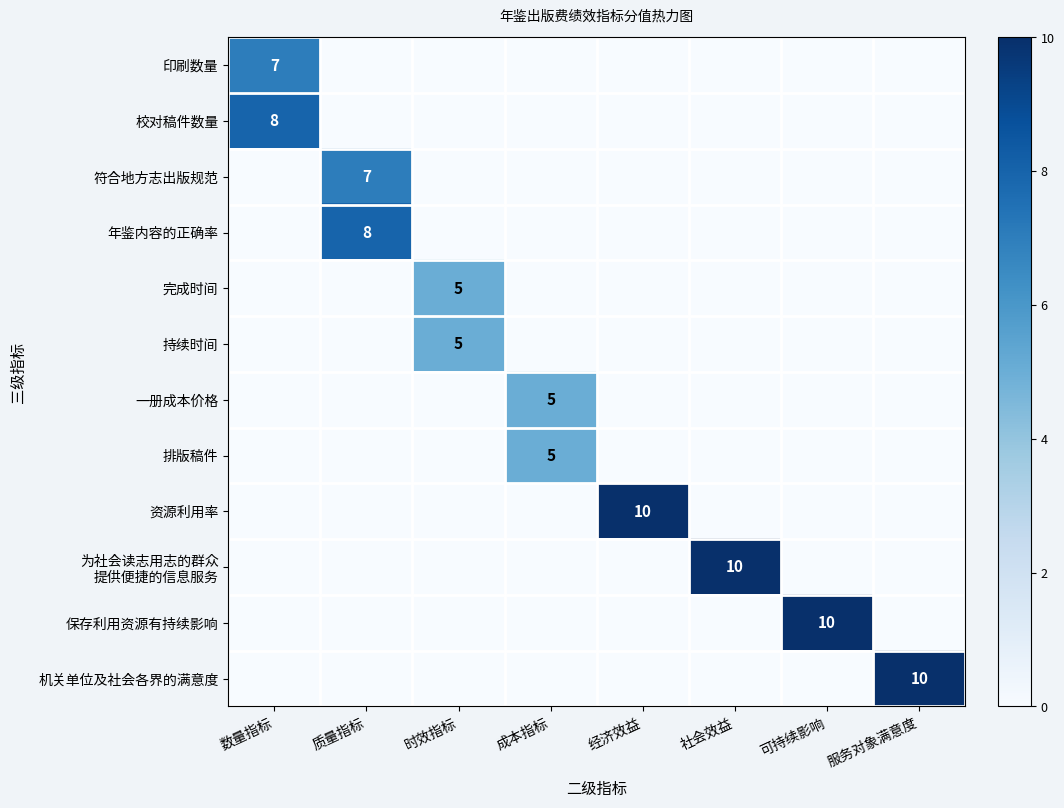

The value of 保存利用资源有持续影响 at 可持续影响 is 15. True or false?

False